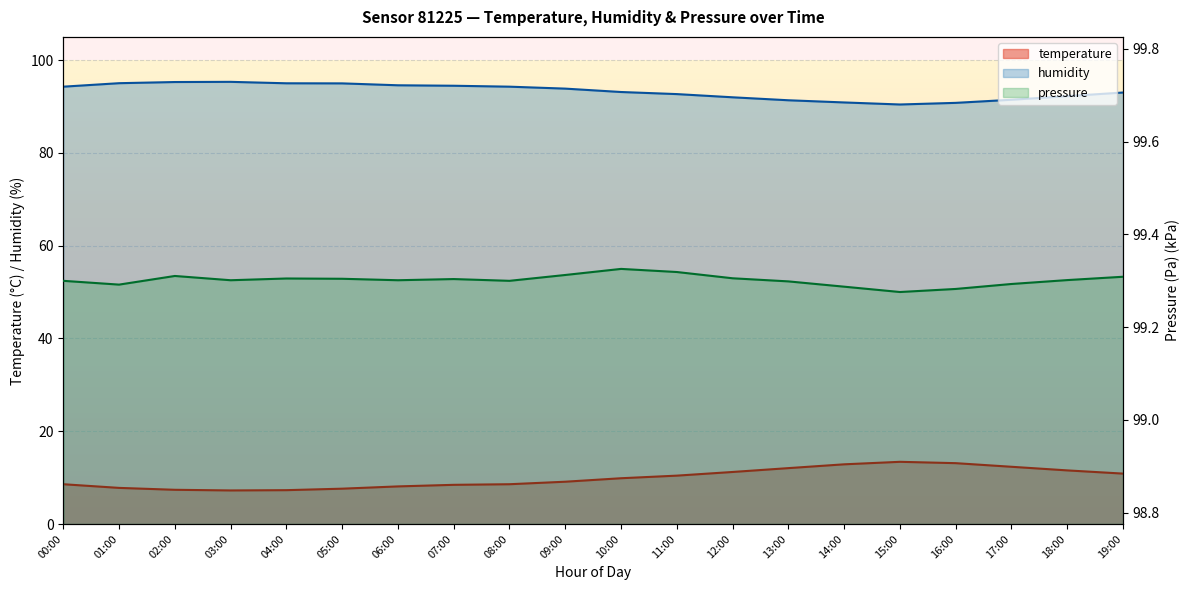

What are all the series names shown in the legend?

temperature, humidity, pressure